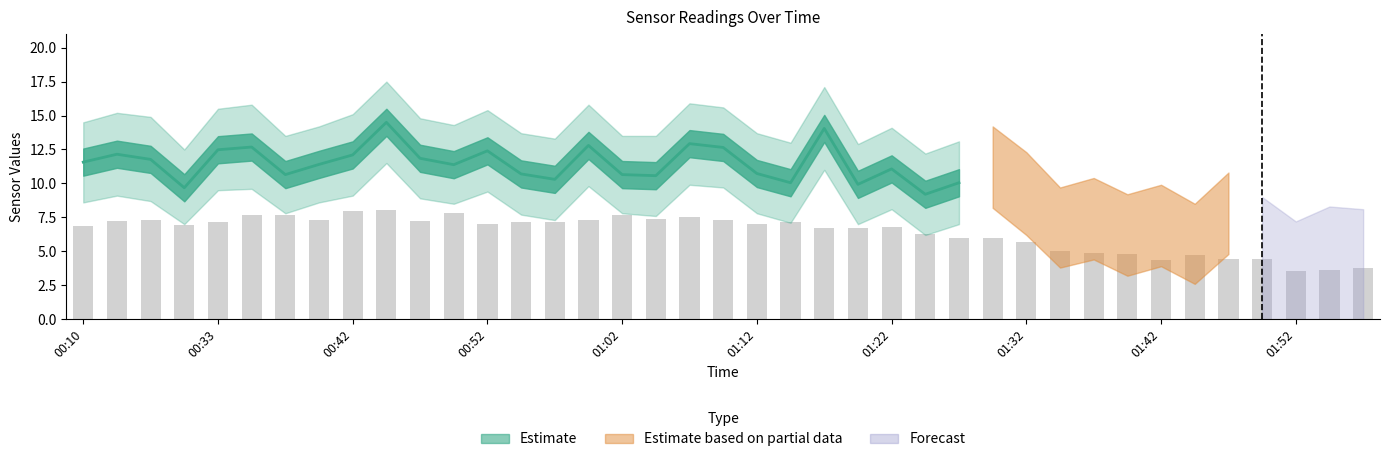

What is the difference between the maximum and second lowest values?

4.4